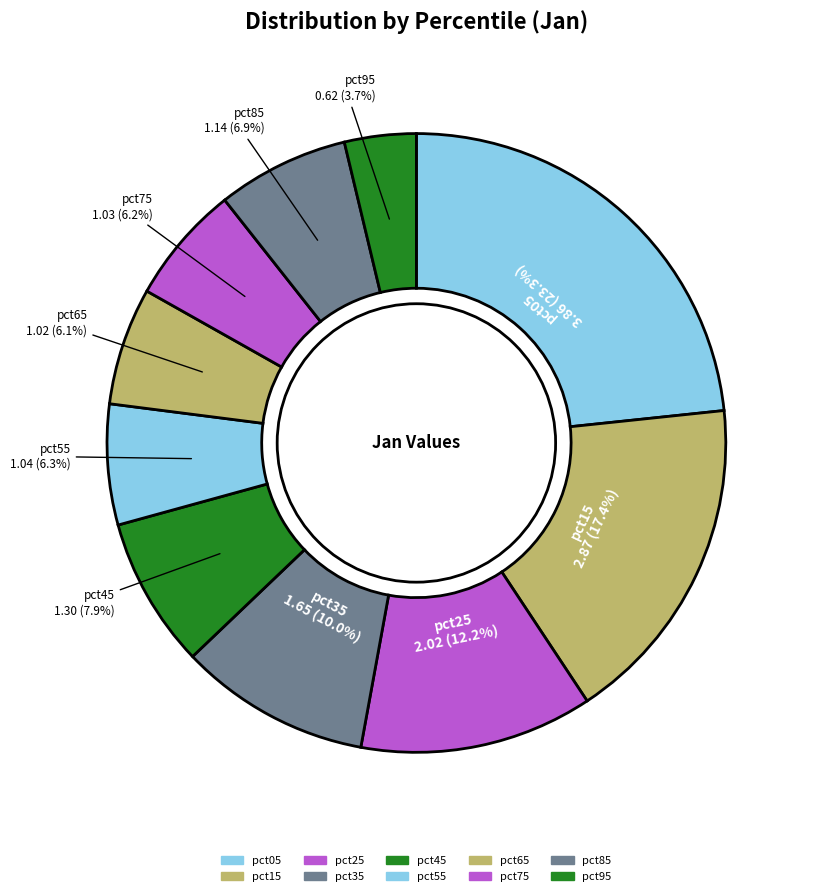

How many slices are in this pie chart?

10